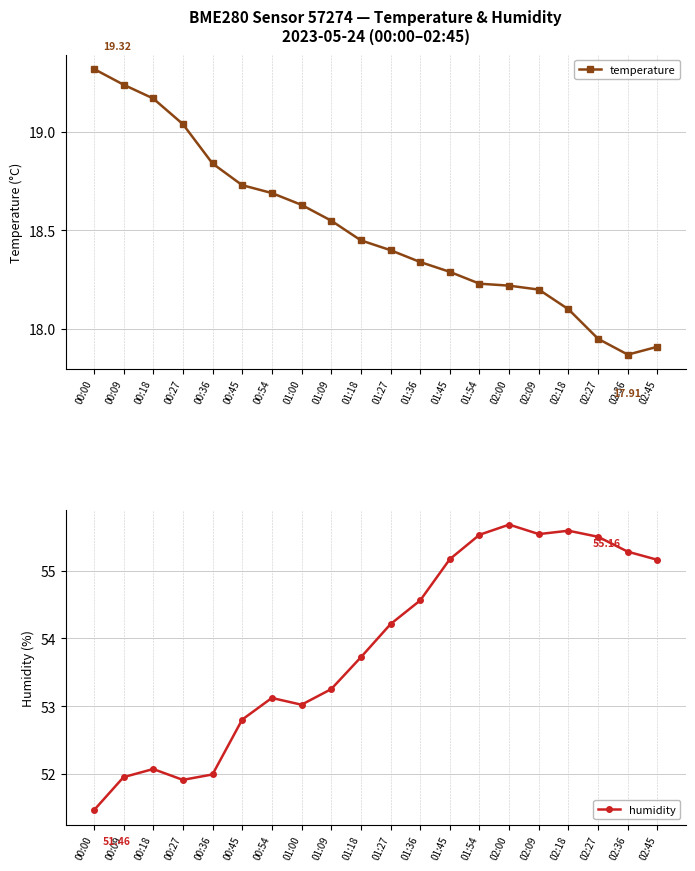

Which category has the highest value across all series?

02:00